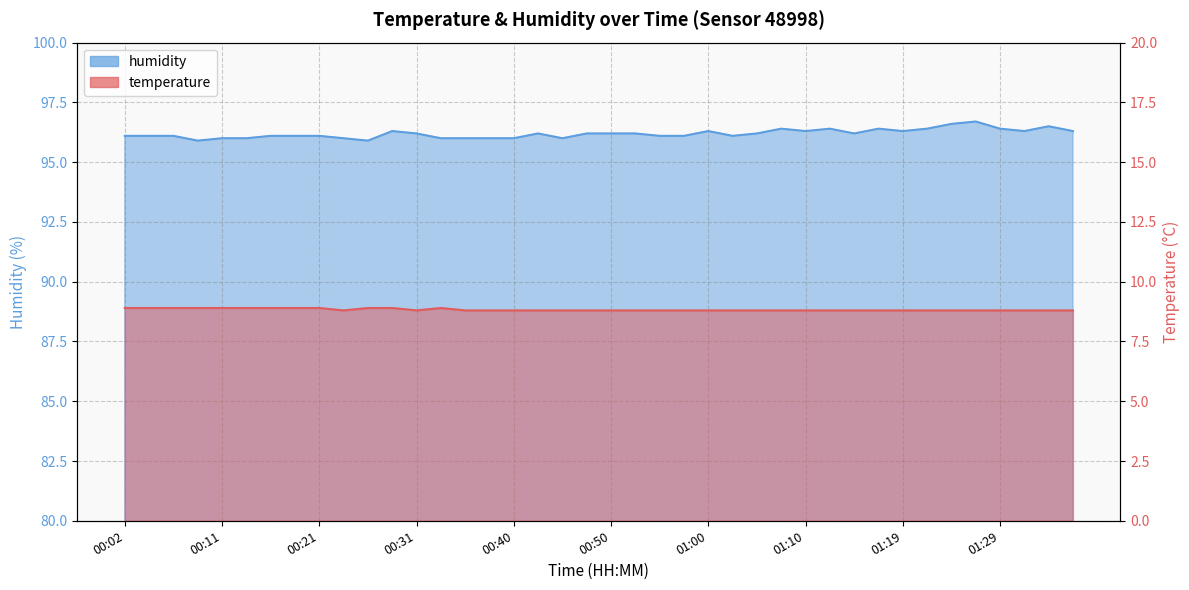

What is the sum of all temperature values?

353.2